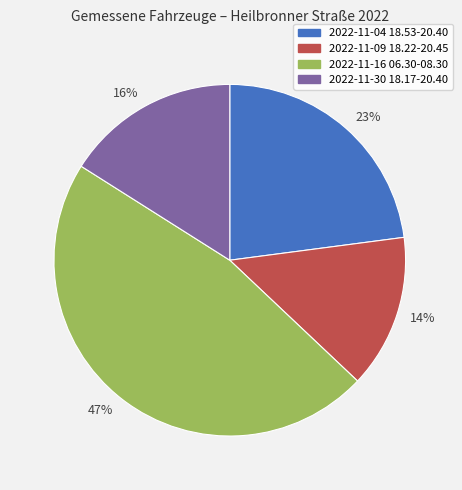

Is there a majority slice in this chart?

No